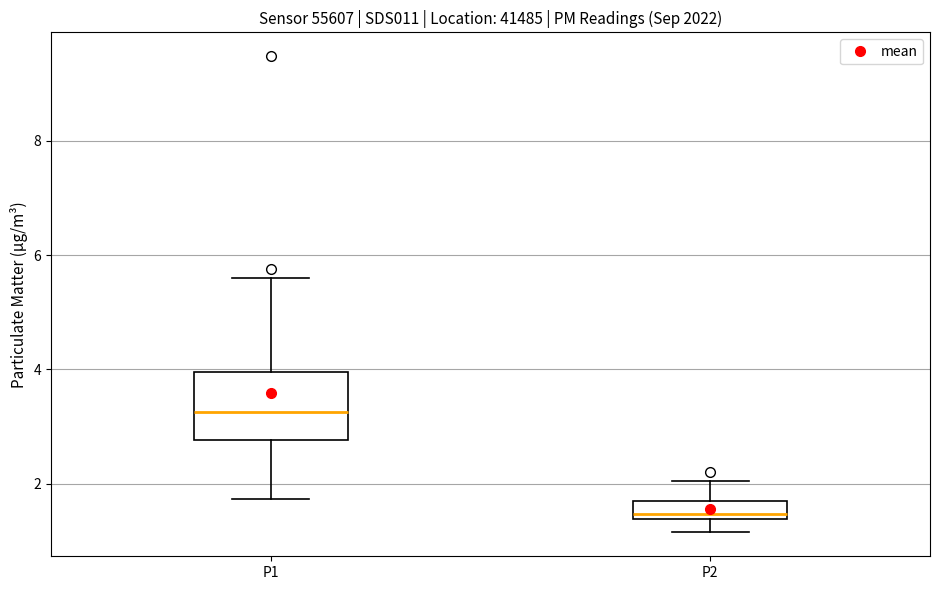

Comparing the boxes themselves (not the whiskers), which one is the tallest?

P1